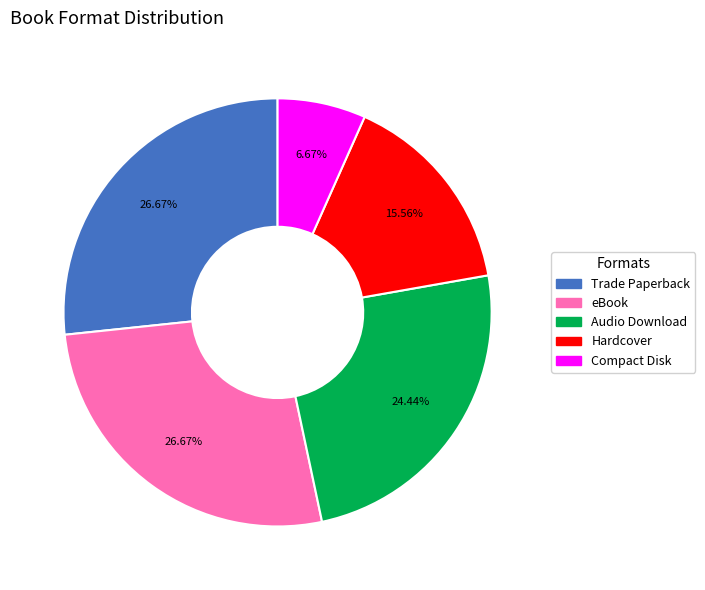

What percentage is the eBook slice, to the nearest percent?

27%